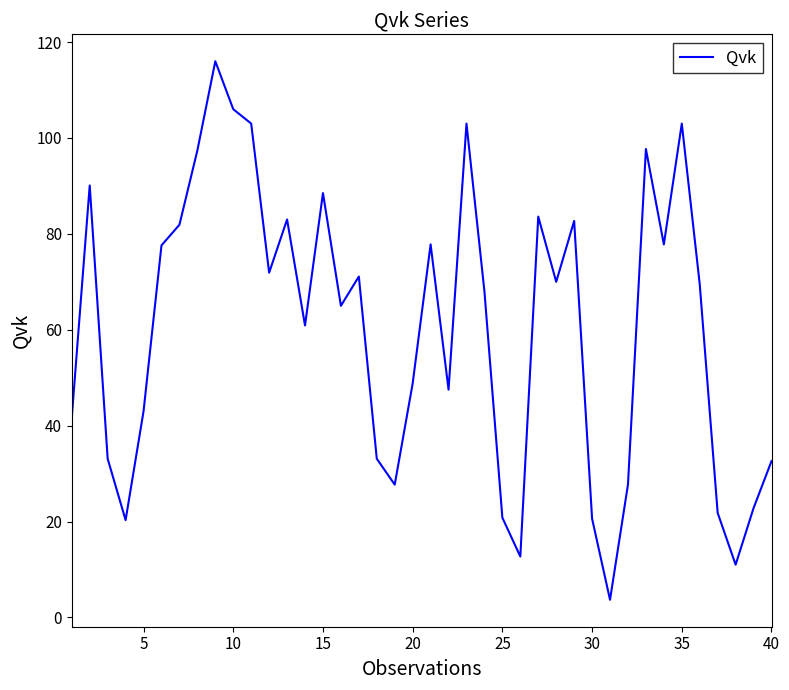

What is the minimum value shown in the chart?

3.7